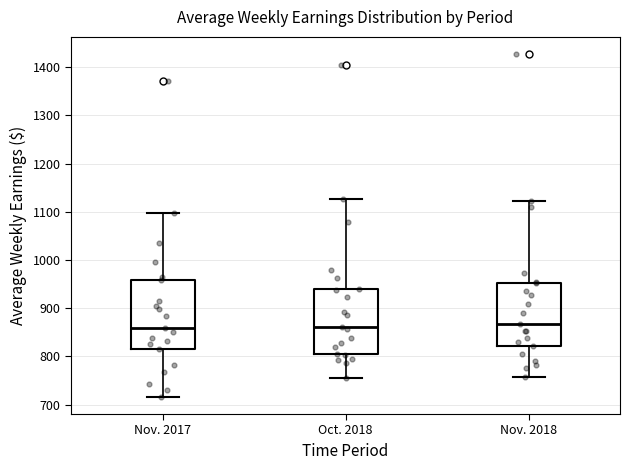

Reading left to right, read every box against the y-axis: the position of its median line, the range the box covers, and the ends of its whiskers. The values are not printed on the chart, so give them approximately, as read against the axis.

Nov. 2017: median 860, box 820 to 960, whiskers 720 to 1100
Oct. 2018: median 860, box 800 to 940, whiskers 750 to 1130
Nov. 2018: median 870, box 820 to 950, whiskers 760 to 1120